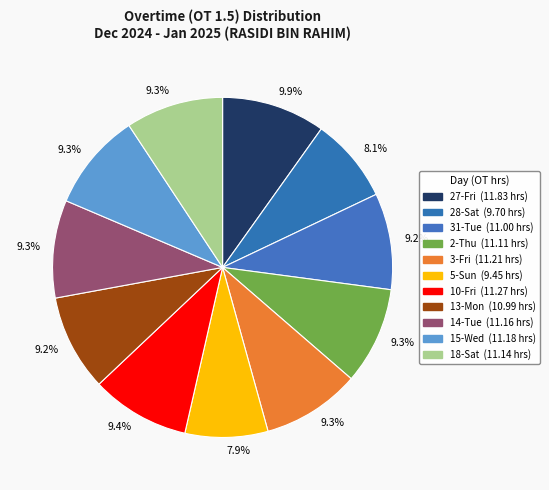

To the nearest percent, what is the average slice percentage?

9%